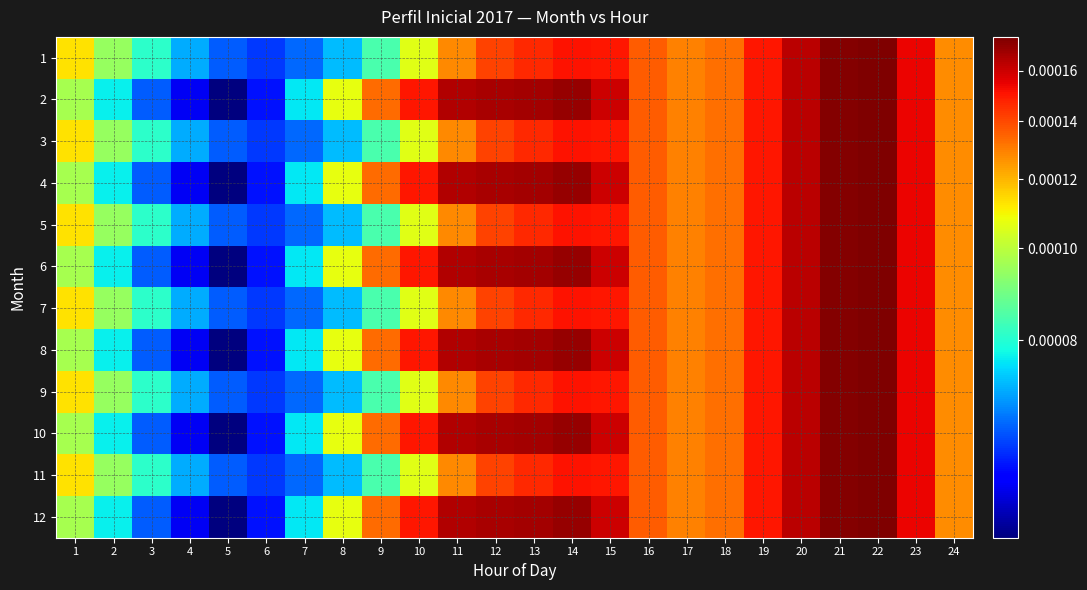

At how many categories does at least one series exceed 0?

24